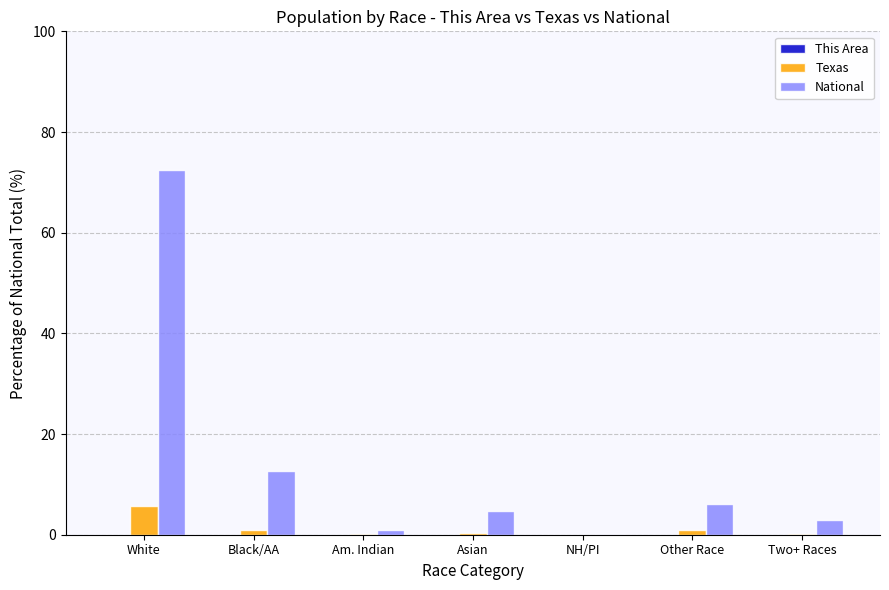

At which category does the chart reach its peak across all series?

White